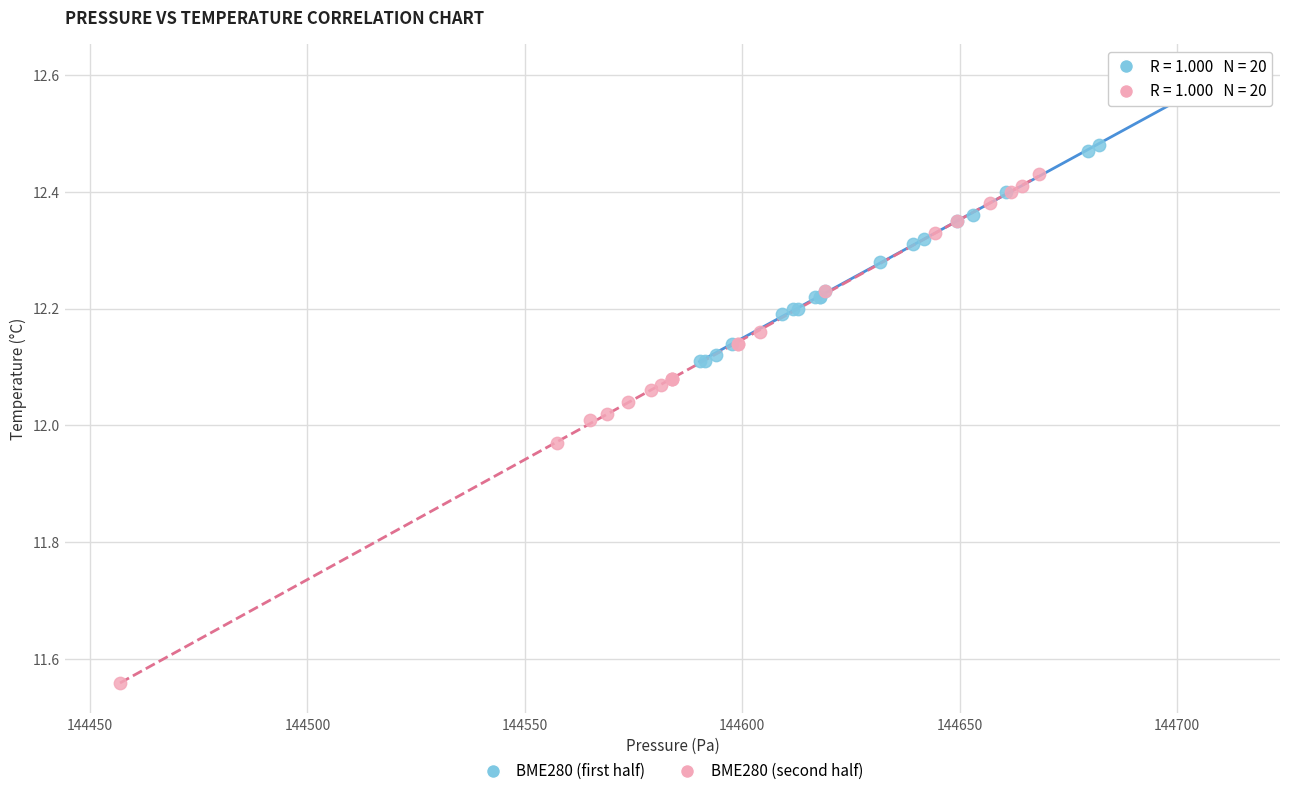

What are all the series names shown in the legend?

BME280 (first half), BME280 (second half)